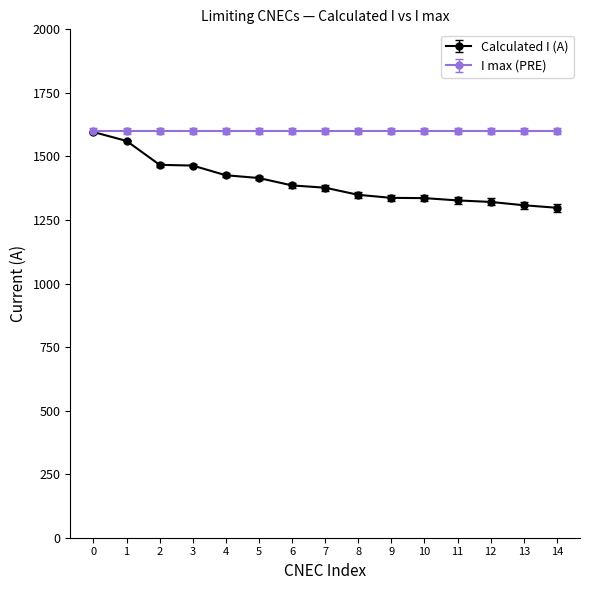

Which series has the largest total across all categories?

I max (PRE)